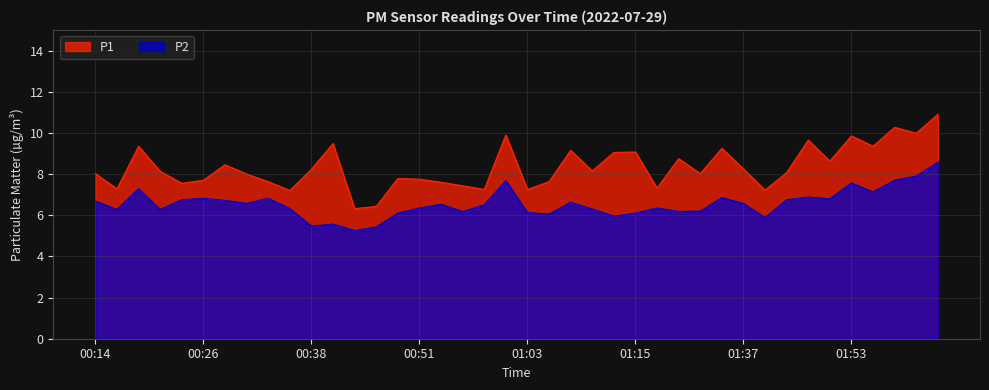

What is the label of the 3rd point from the right?

01:58